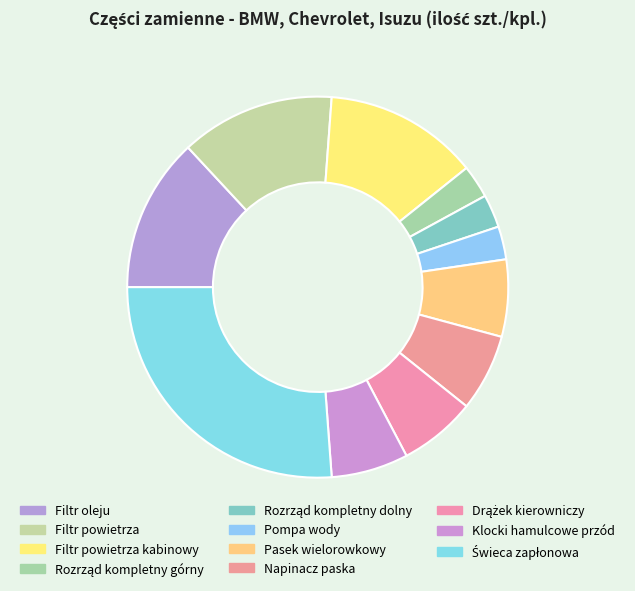

To the nearest percent, what is the difference between the Pompa wody and Świeca zapłonowa slice percentages?

23%